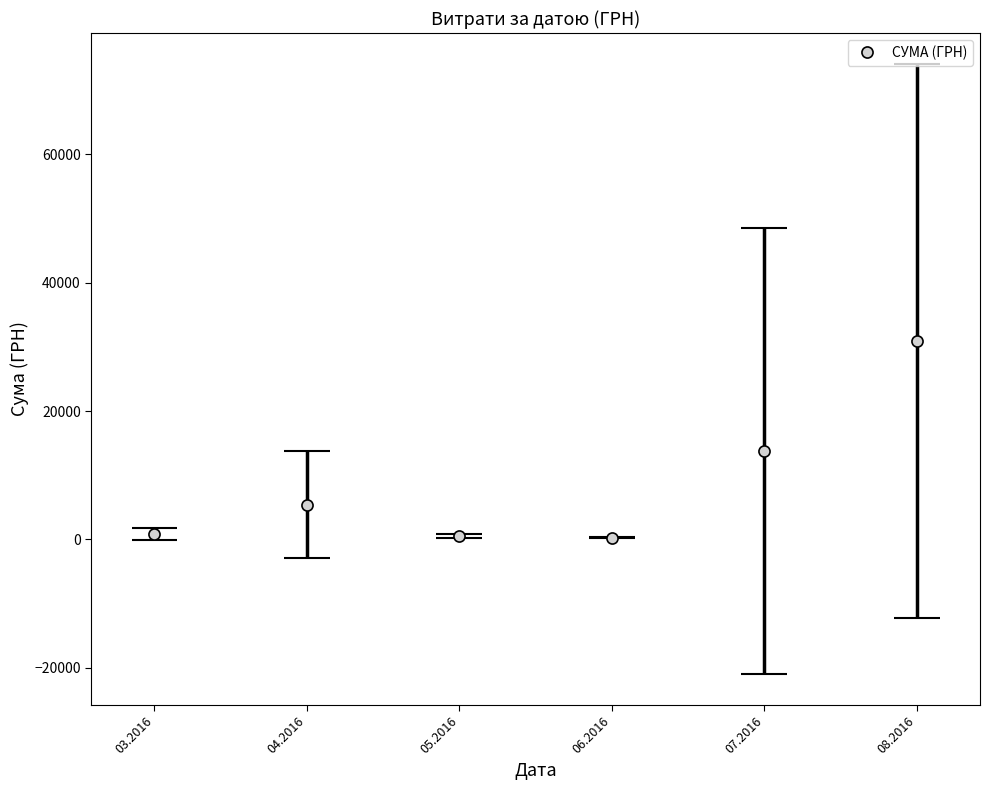

The chart shows a value of 874.9 at 05.2016. True or false?

False